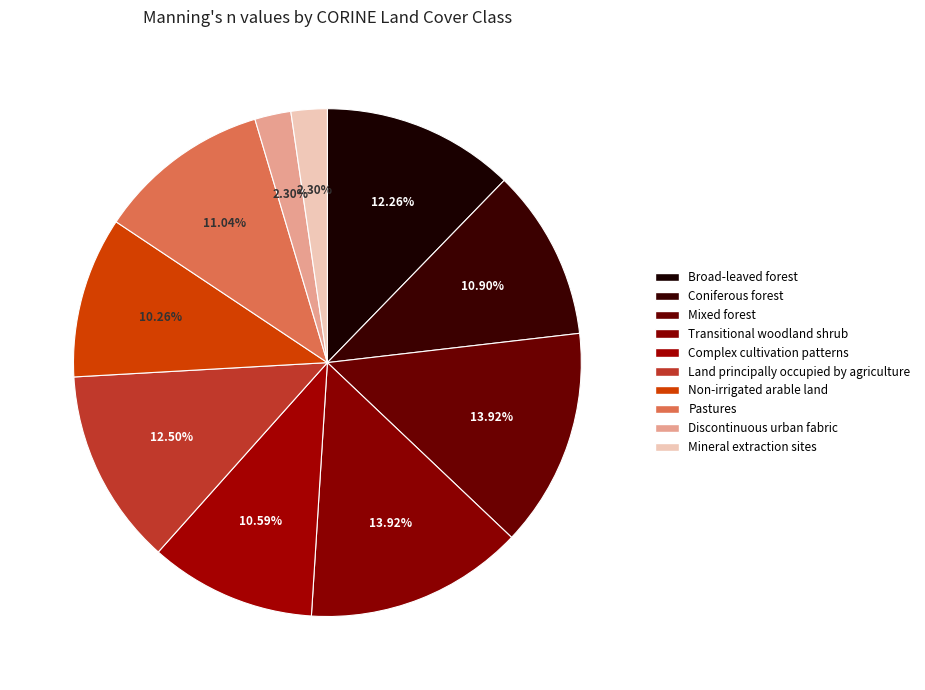

Count the number of slices in the pie.

10